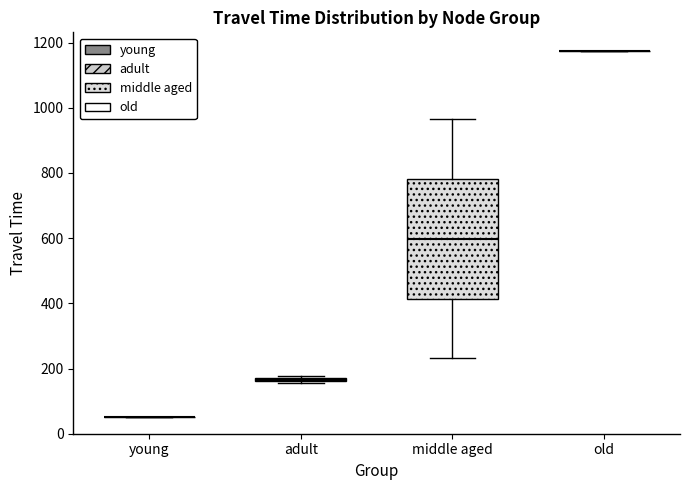

Where is the lower edge of the box for adult on the y-axis? The values are not printed on the chart, so give them approximately, as read against the axis.

160